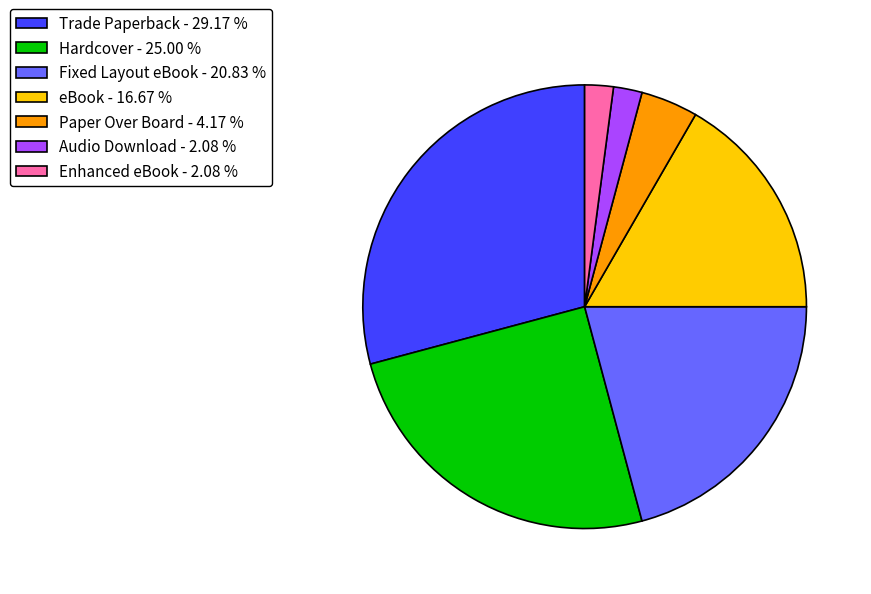

Is Enhanced eBook - 2.08 % the majority of the pie?

No